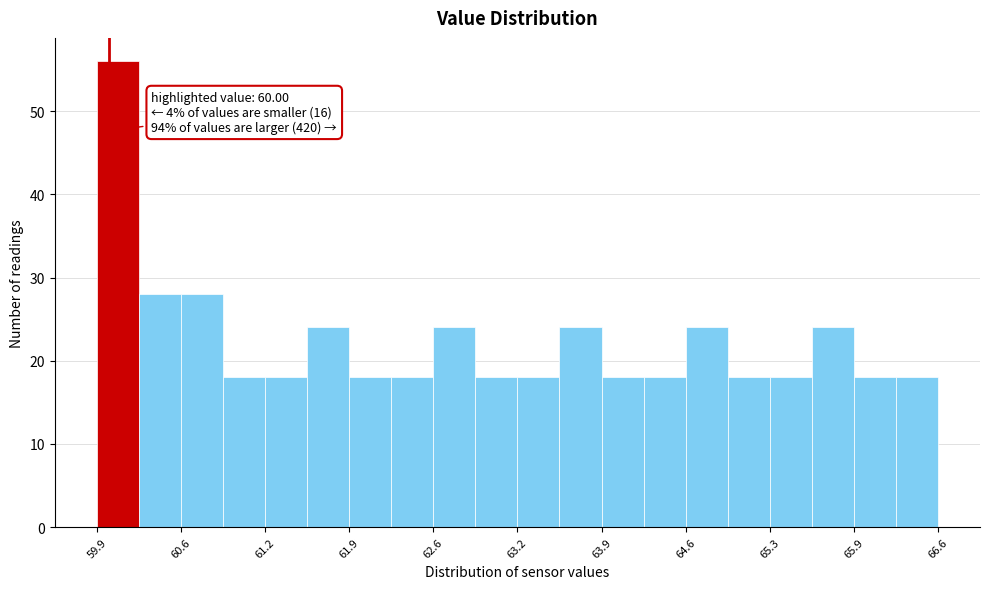

Read against the x-axis, roughly where is the centre of the tallest bar?

60.1